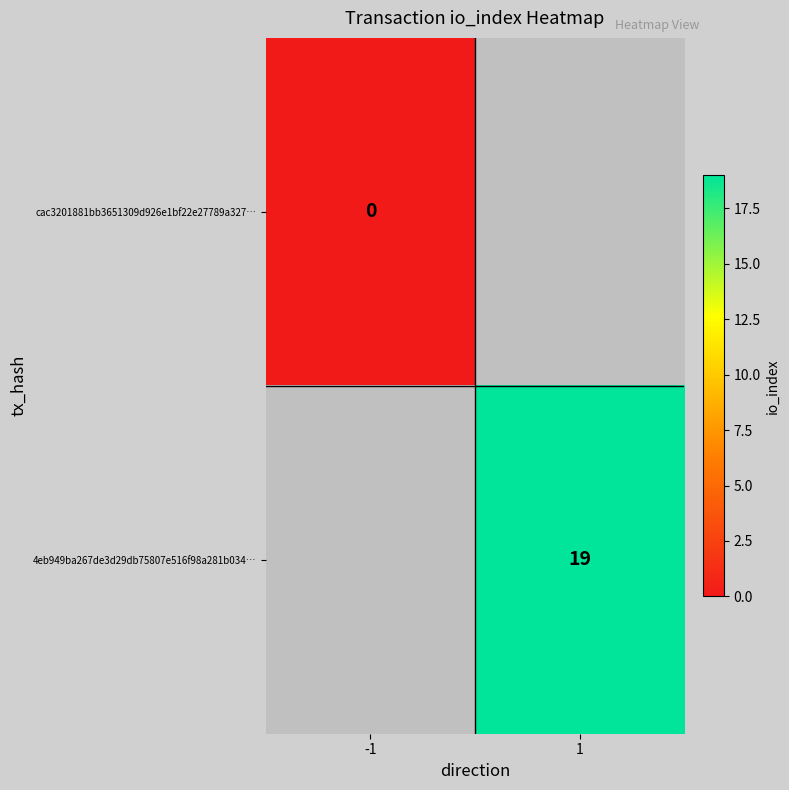

Is it true that 4eb949ba267de3d29db75807e516f98a281b034… equals 29 at 1?

False